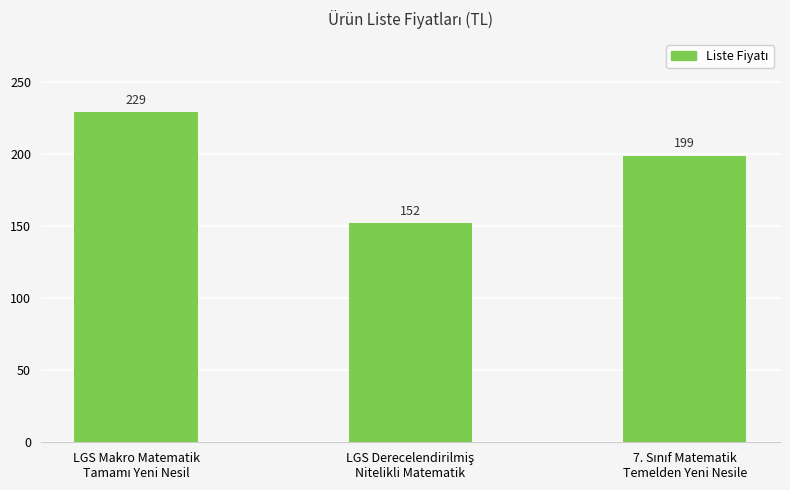

What is the maximum value shown in the chart?

229